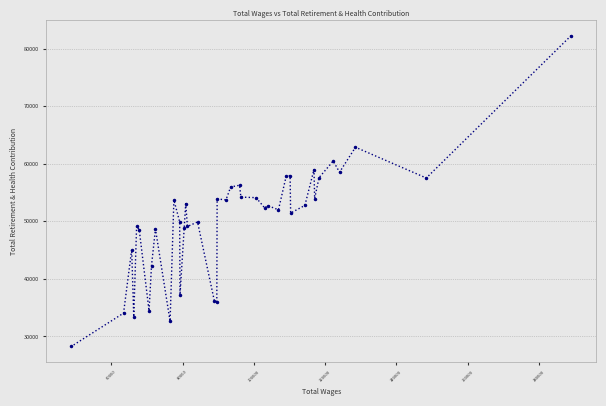

What is the maximum value shown in the chart?

82262